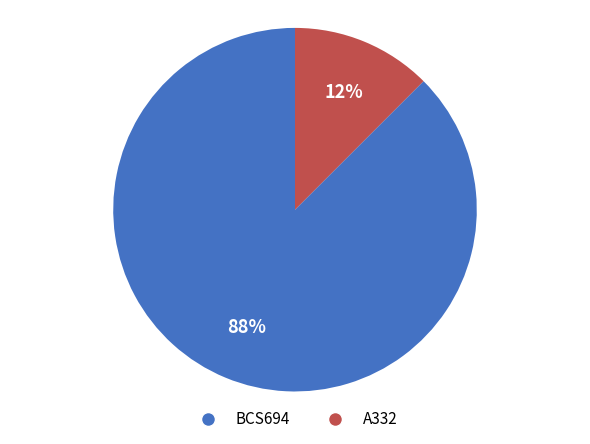

Does BCS694 represent more than half of the total?

Yes